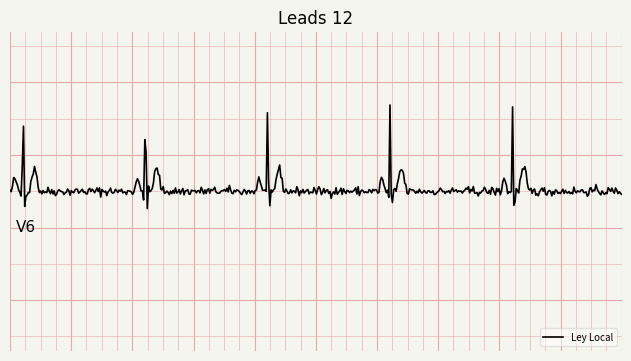

Is this an area chart (filled region under the line)?

No